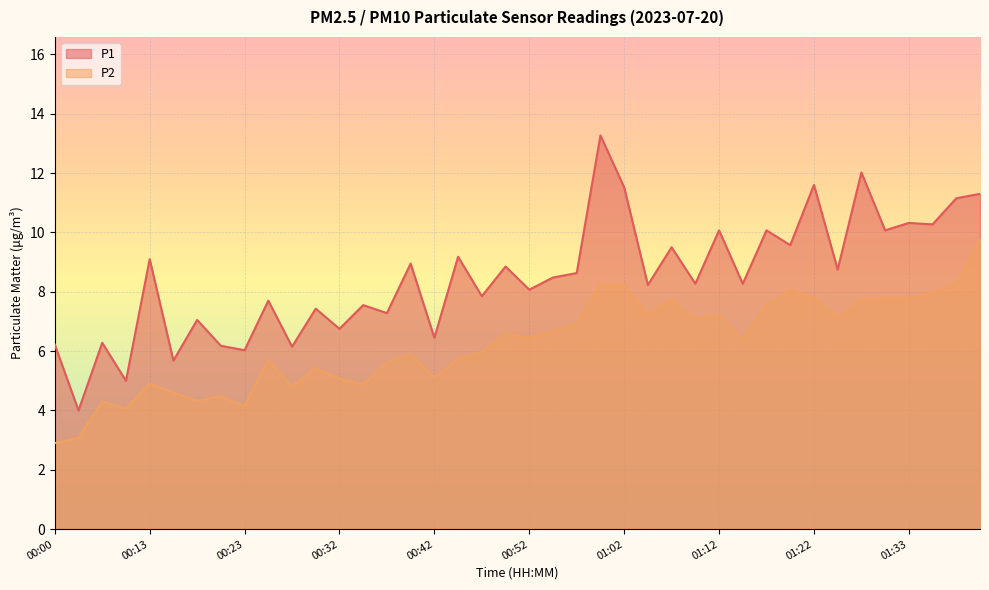

In P2, how many points are higher than both neighbors (excluding endpoints)?

11